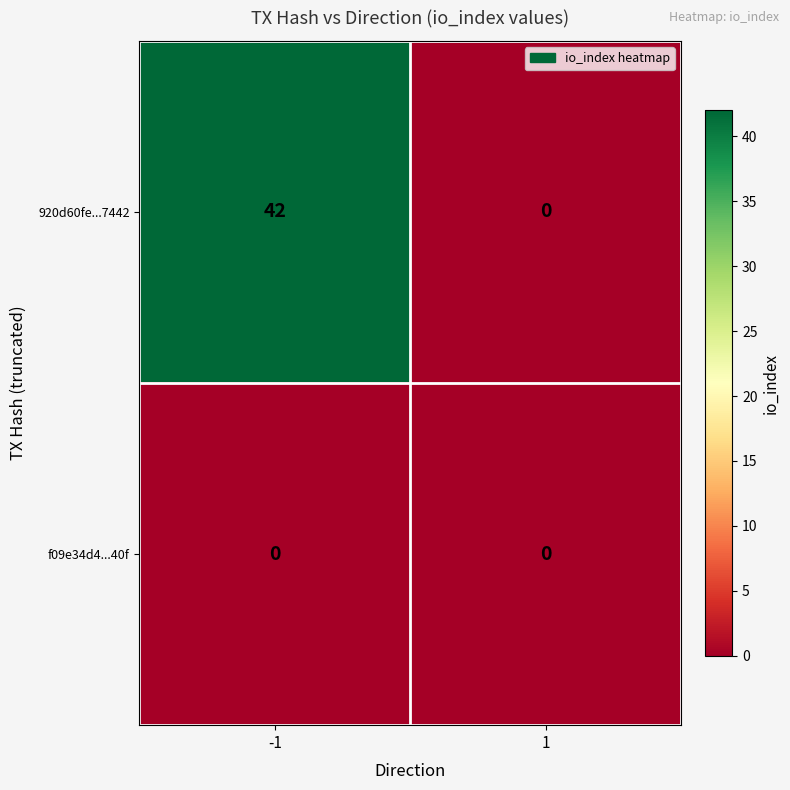

What is the total value across all series at -1?

42